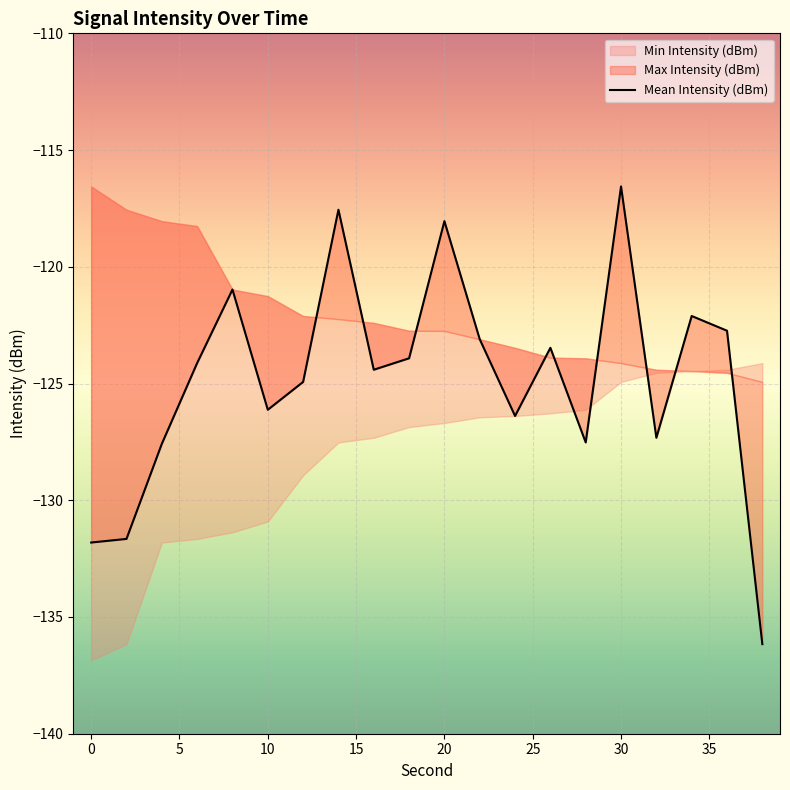

The chart shows a value of -124.9 at 25. True or false?

True